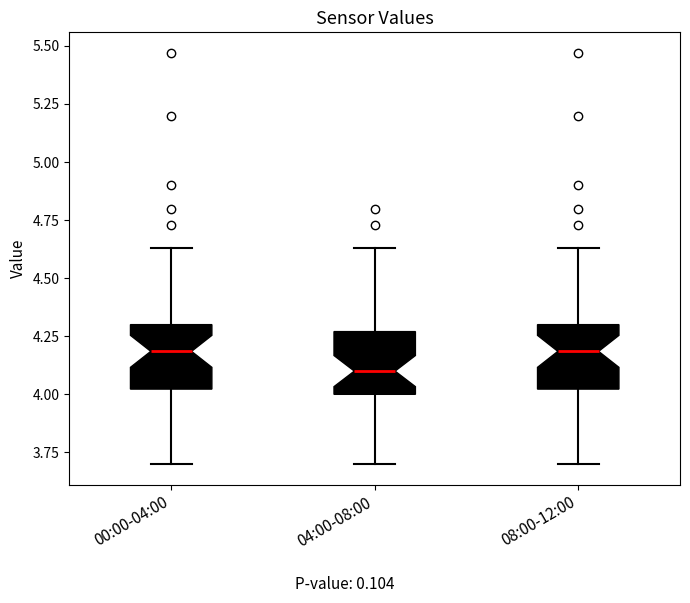

Which box has the lowest median line?

04:00-08:00